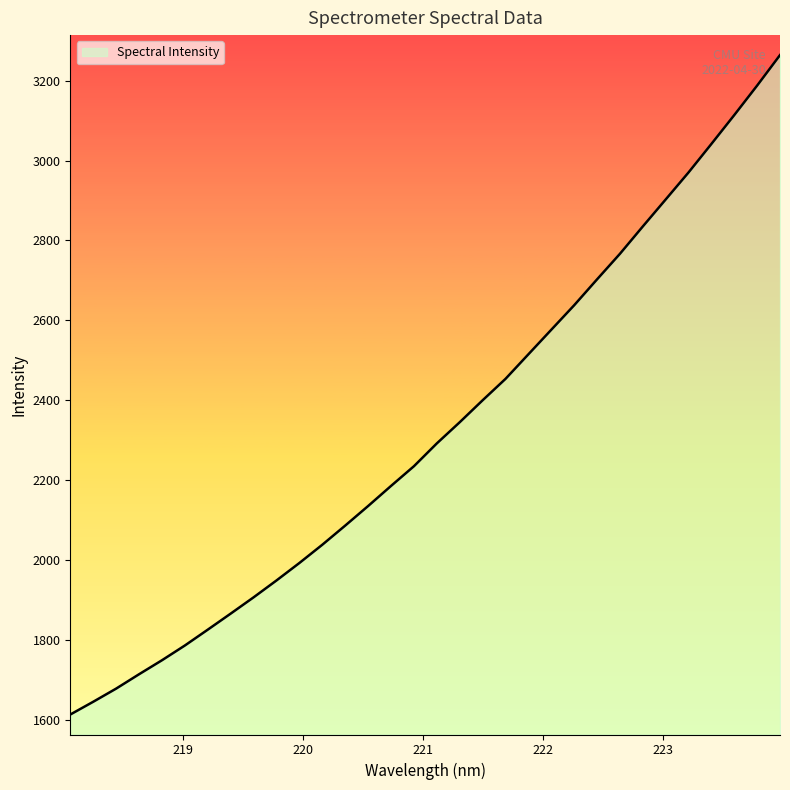

True or false: there are more than 2 points higher than both neighbors.

False